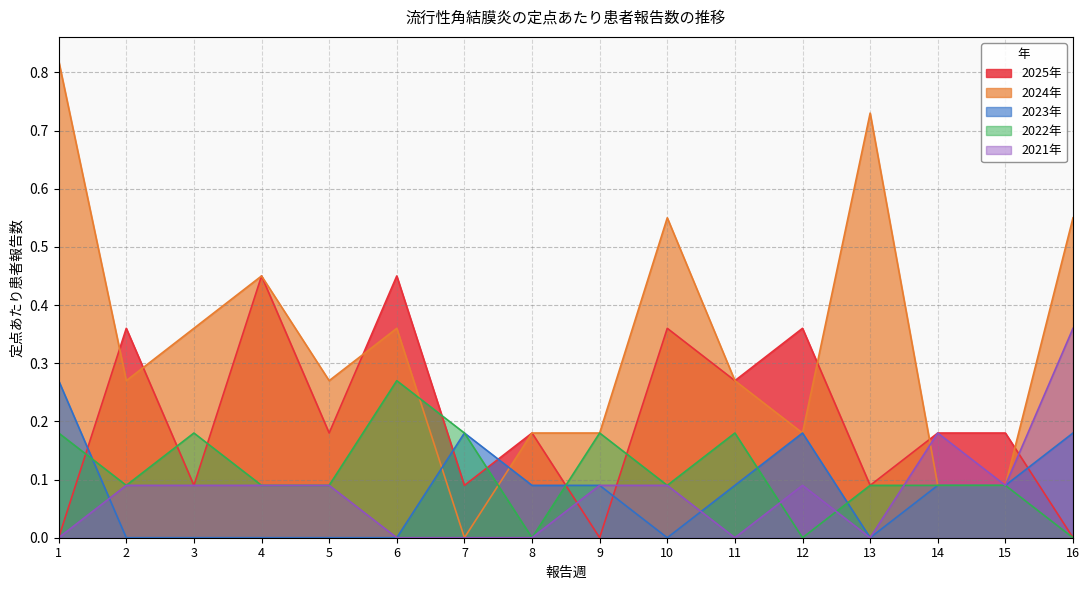

Reading left to right, transcribe all the data shown in this chart.

2025年: 0.0	0.4	0.1	0.5	0.2	0.5	0.1	0.2	0.0	0.4	0.3	0.4	0.1	0.2	0.2	0.0
2024年: 0.8	0.3	0.4	0.5	0.3	0.4	0.0	0.2	0.2	0.6	0.3	0.2	0.7	0.1	0.1	0.6
2023年: 0.3	0.0	0.0	0.0	0.0	0.0	0.2	0.1	0.1	0.0	0.1	0.2	0.0	0.1	0.1	0.2
2022年: 0.2	0.1	0.2	0.1	0.1	0.3	0.2	0.0	0.2	0.1	0.2	0.0	0.1	0.1	0.1	0.0
2021年: 0.0	0.1	0.1	0.1	0.1	0.0	0.0	0.0	0.1	0.1	0.0	0.1	0.0	0.2	0.1	0.4